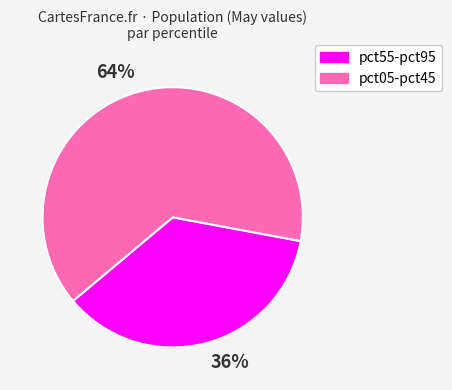

What percentage is the 64% slice, to the nearest percent?

64%